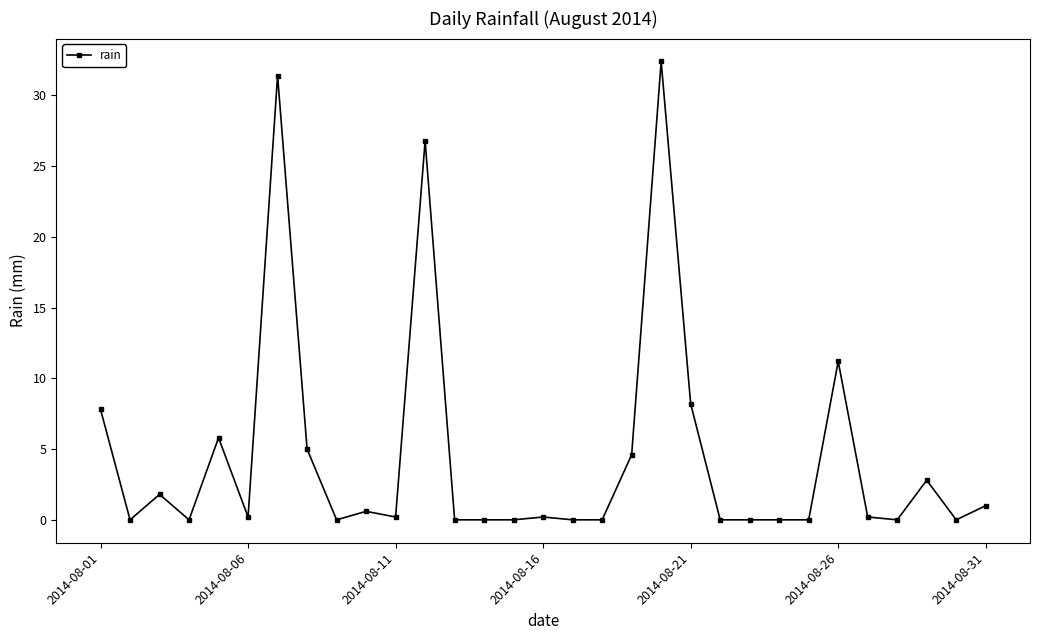

What is the maximum value shown in the chart?

32.4